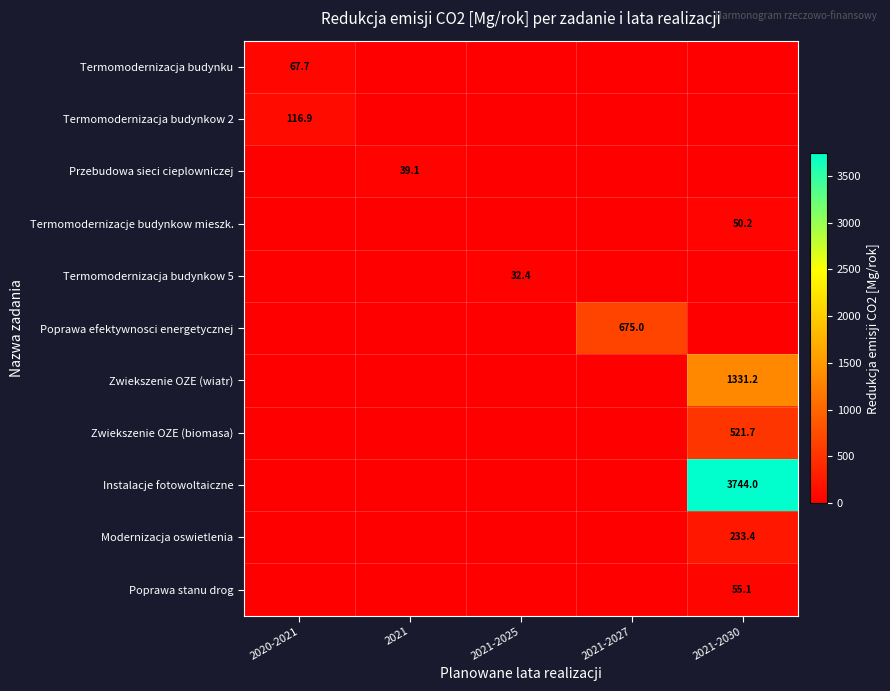

The value of Modernizacja oswietlenia at 2021-2030 is 233.4. True or false?

True